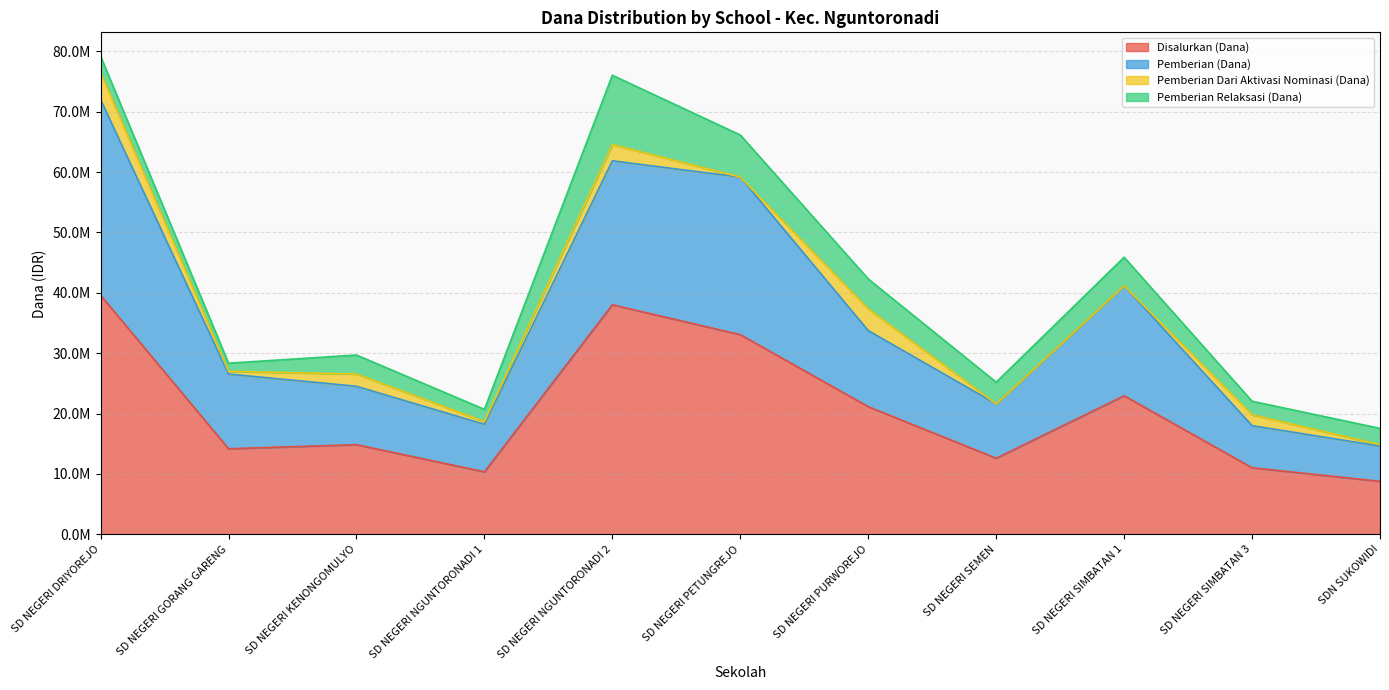

True or false: Disalurkan (Dana) and Disalurkan (Siswa) cross at least once.

False